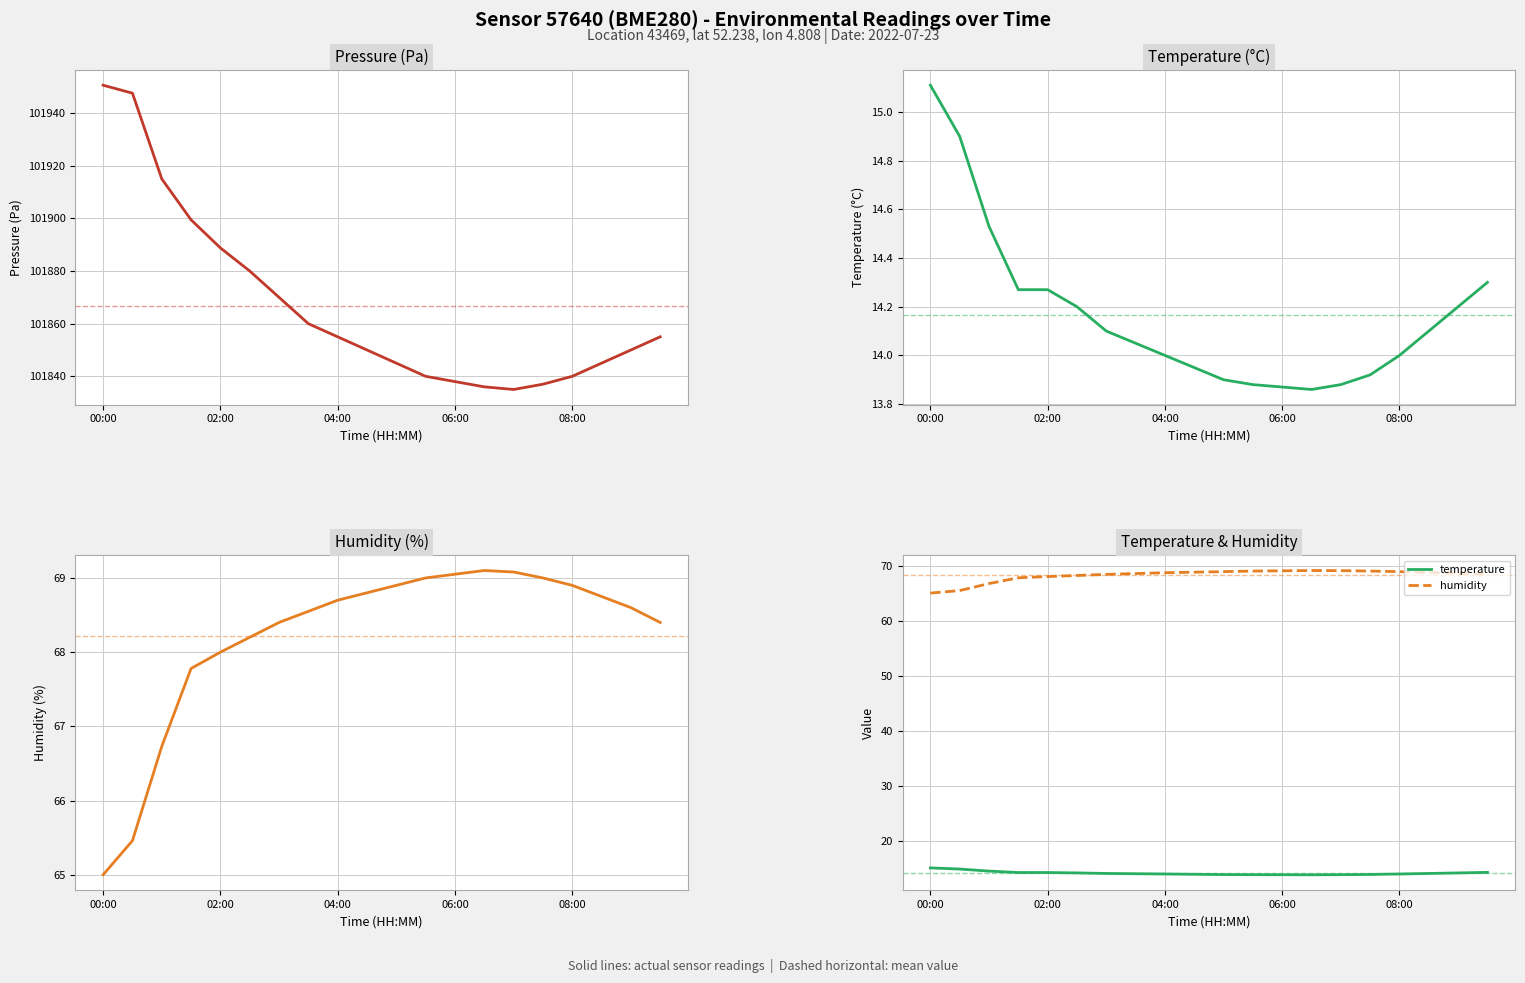

What is the smallest value displayed?

13.9